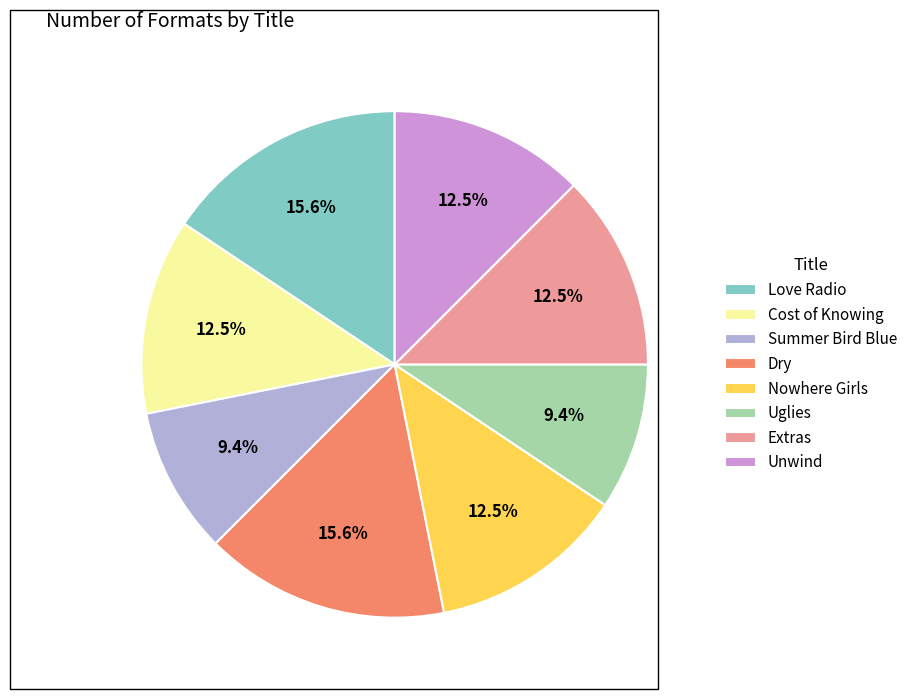

Does any single category account for the majority?

No